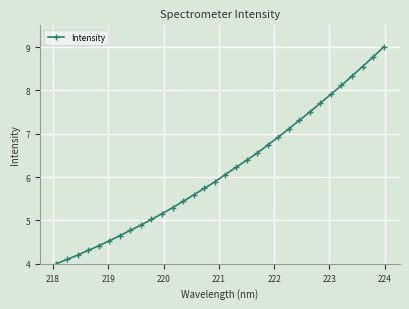

What is the value of the 18th point from the left?

6.2